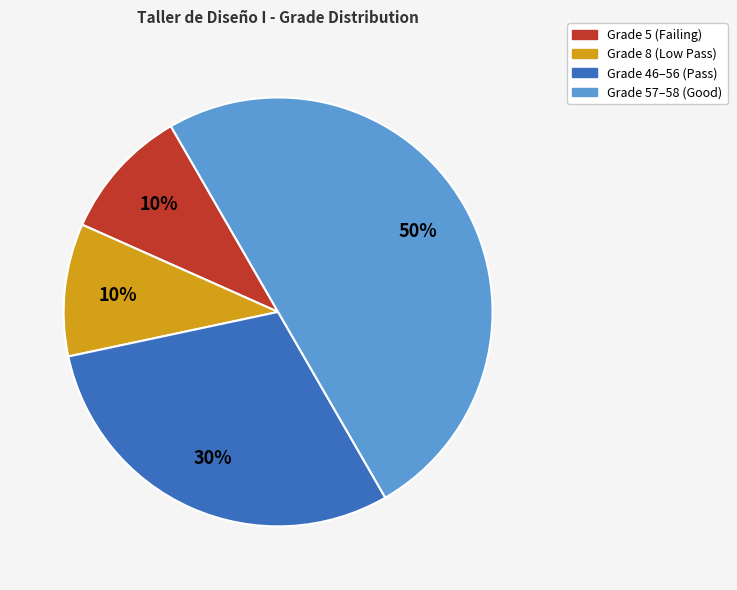

To the nearest percent, what is the difference between the largest and smallest slice percentages?

40%